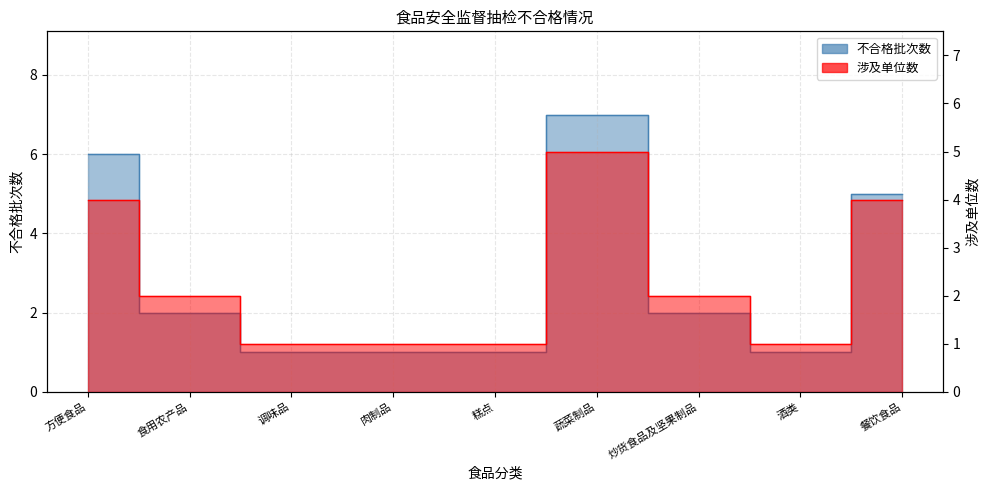

What is the value of the 不合格批次数 point at the 9th from the left?

5